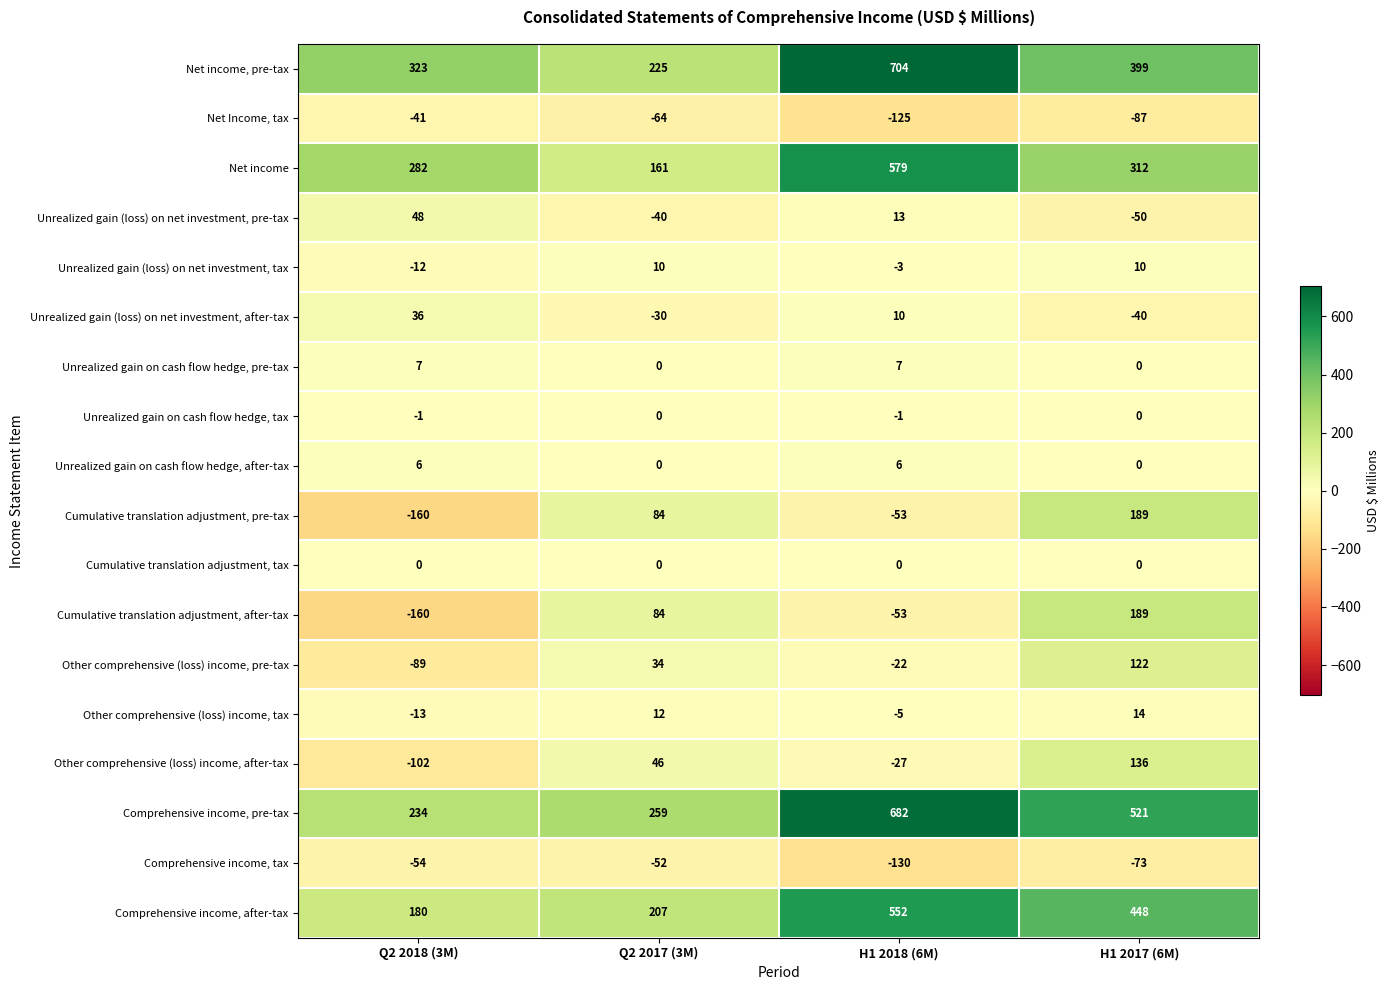

Between Q2 2017 (3M) and H1 2018 (6M), which series saw the biggest shift?

Net income, pre-tax